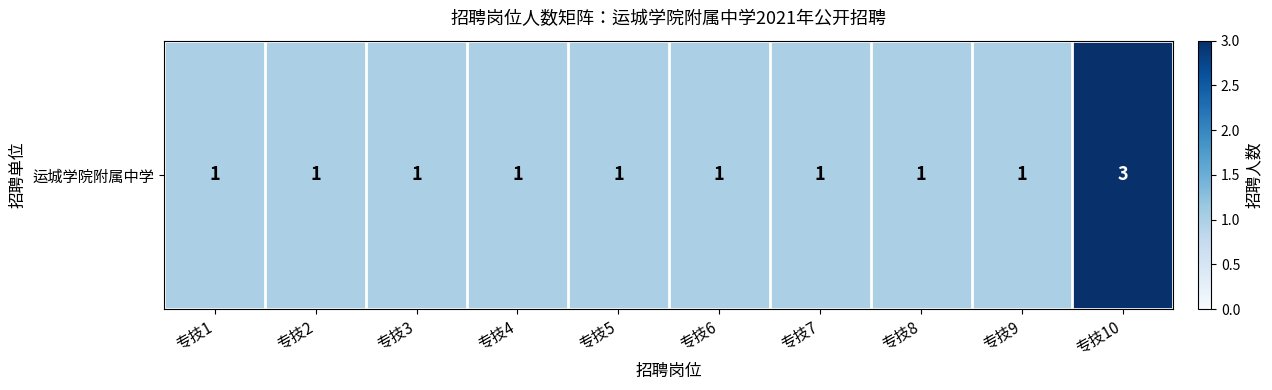

Count the number of categories in the chart.

10